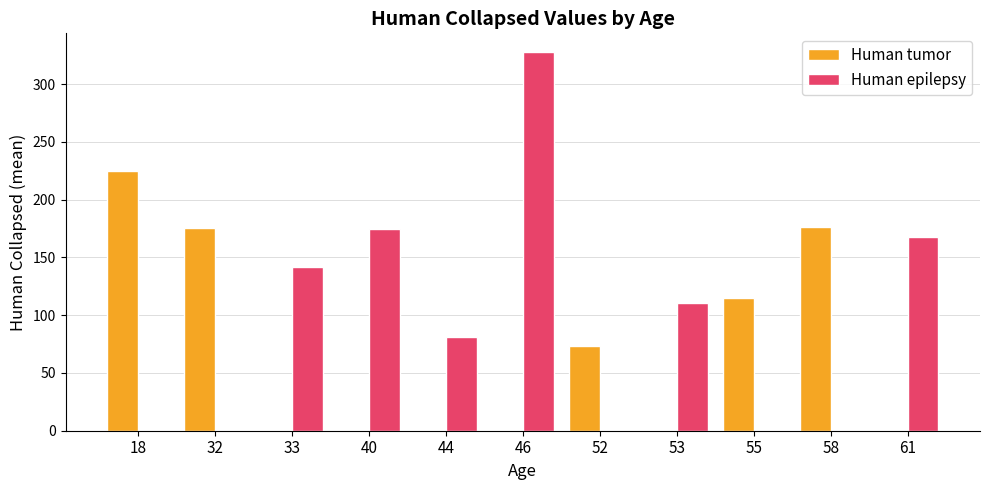

Are the bars horizontal?

No